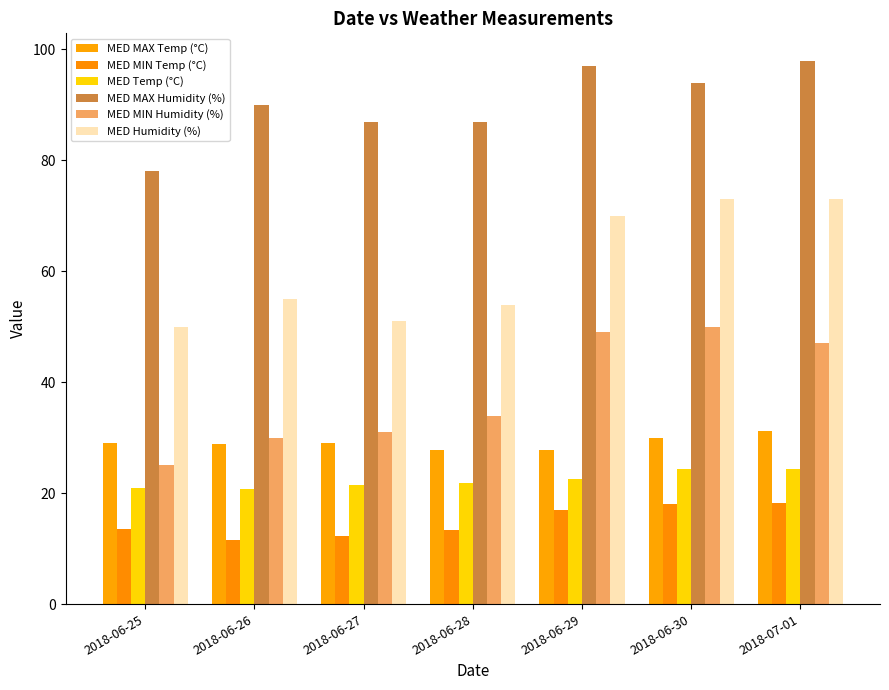

True or false: MED MAX Humidity (%) has a value of 164.6 at 2018-06-29.

False